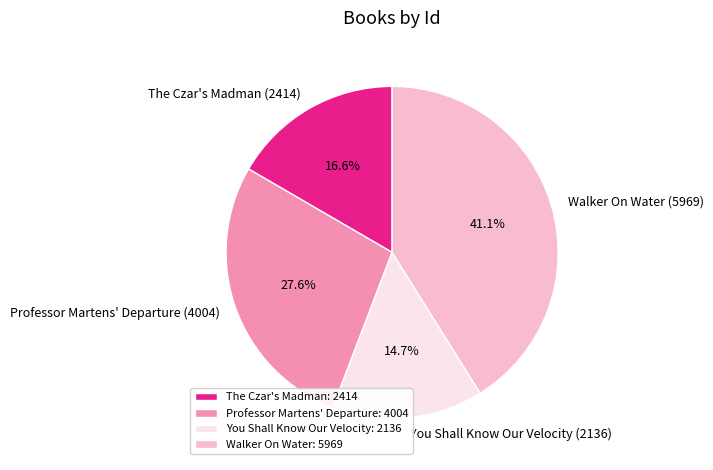

Does The Czar's Madman (2414) represent more than half of the total?

No